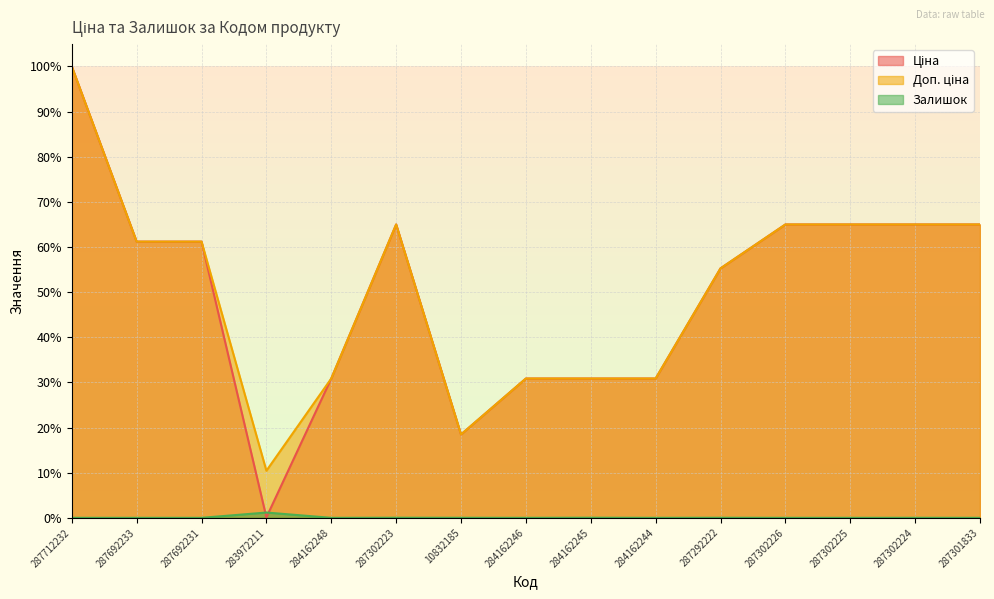

Does the chart display data point markers on the line(s)?

No